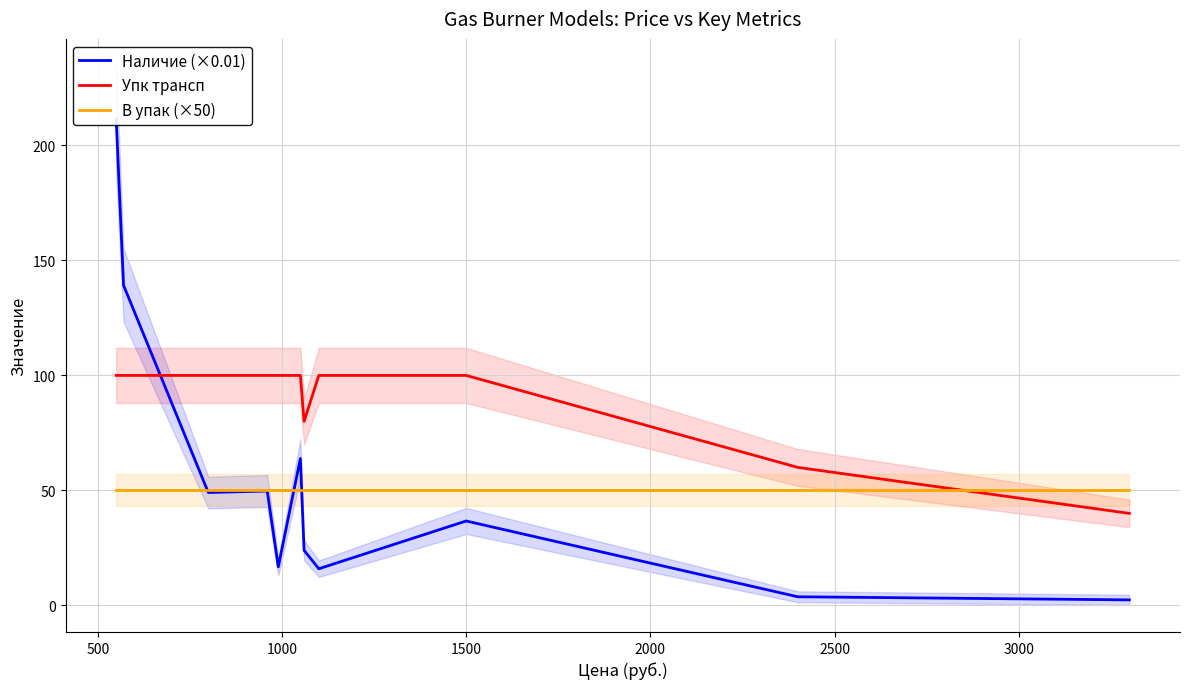

True or false: В упак (×50) and Упк трансп cross at least once.

True